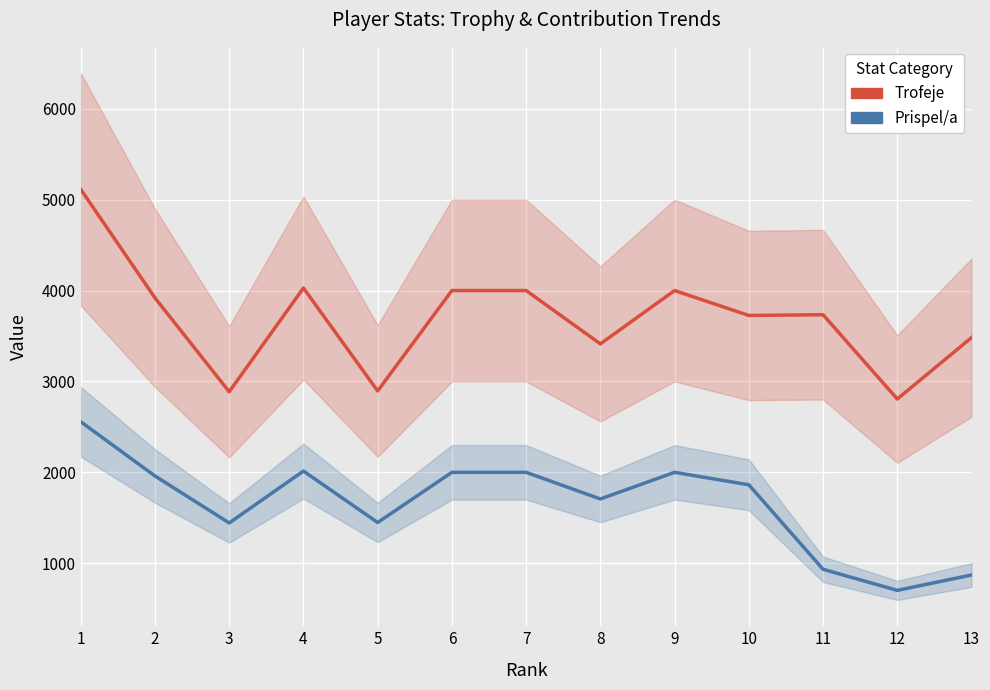

Reading right to left, what are all the values shown in this chart?

Trofeje: 3483	2807	3735	3727	4001	3414	4001	4001	2896	4029	2887	3920	5115
Prispel/a: 870	701	933	1863	2000	1707	2000	2000	1448	2014	1443	1960	2557